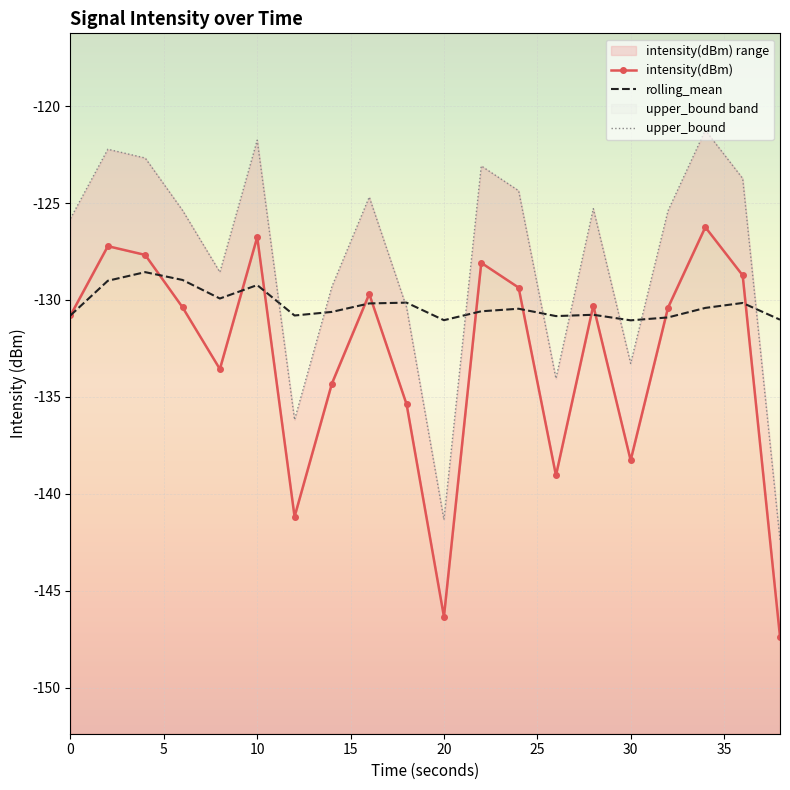

Rank the series by their maximum value, from lowest to highest.

rolling_mean, intensity(dBm), upper_bound